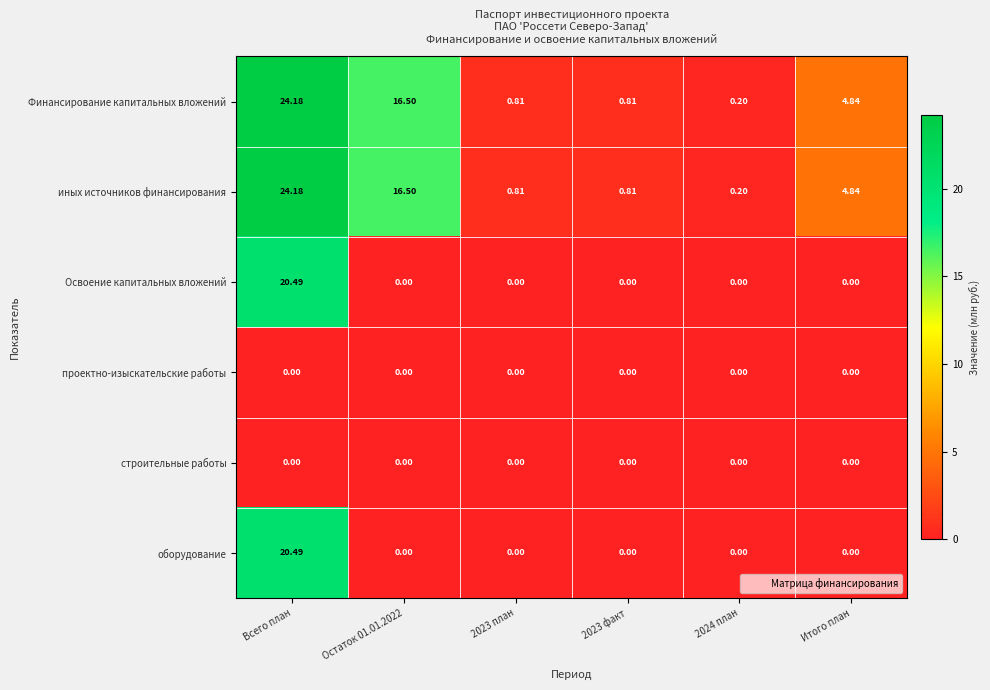

At which label does иных источников финансирования reach its peak?

Всего план